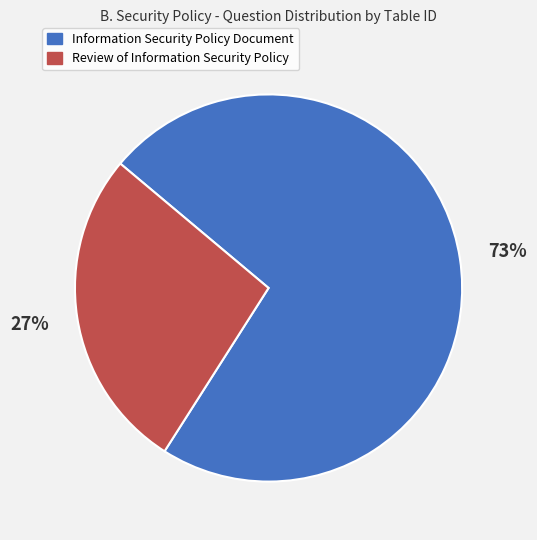

Which slice represents more than half of the pie?

Information Security Policy Document